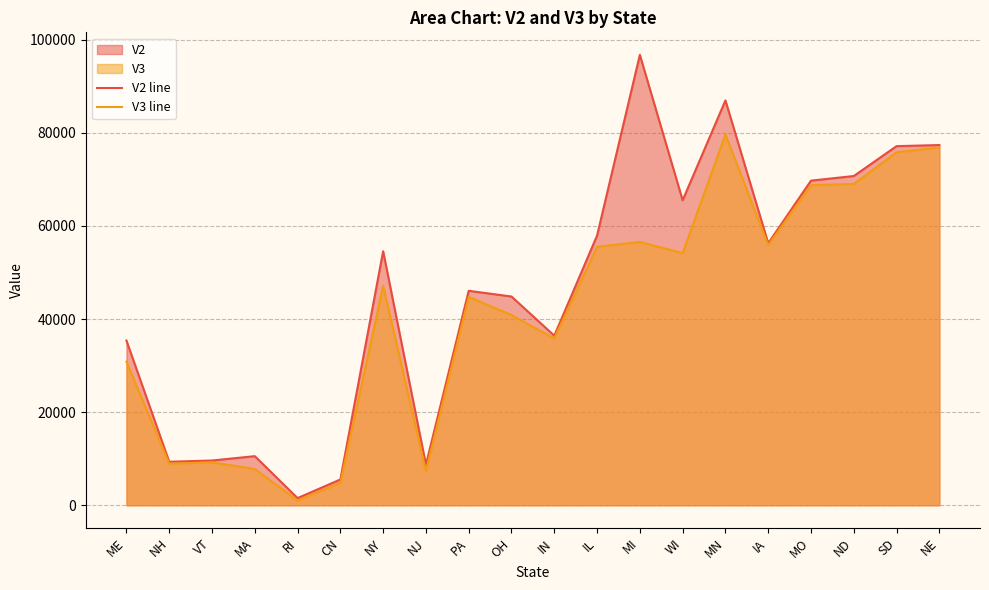

What is the value of the V3 line point at the 6th from the left?

4842.4